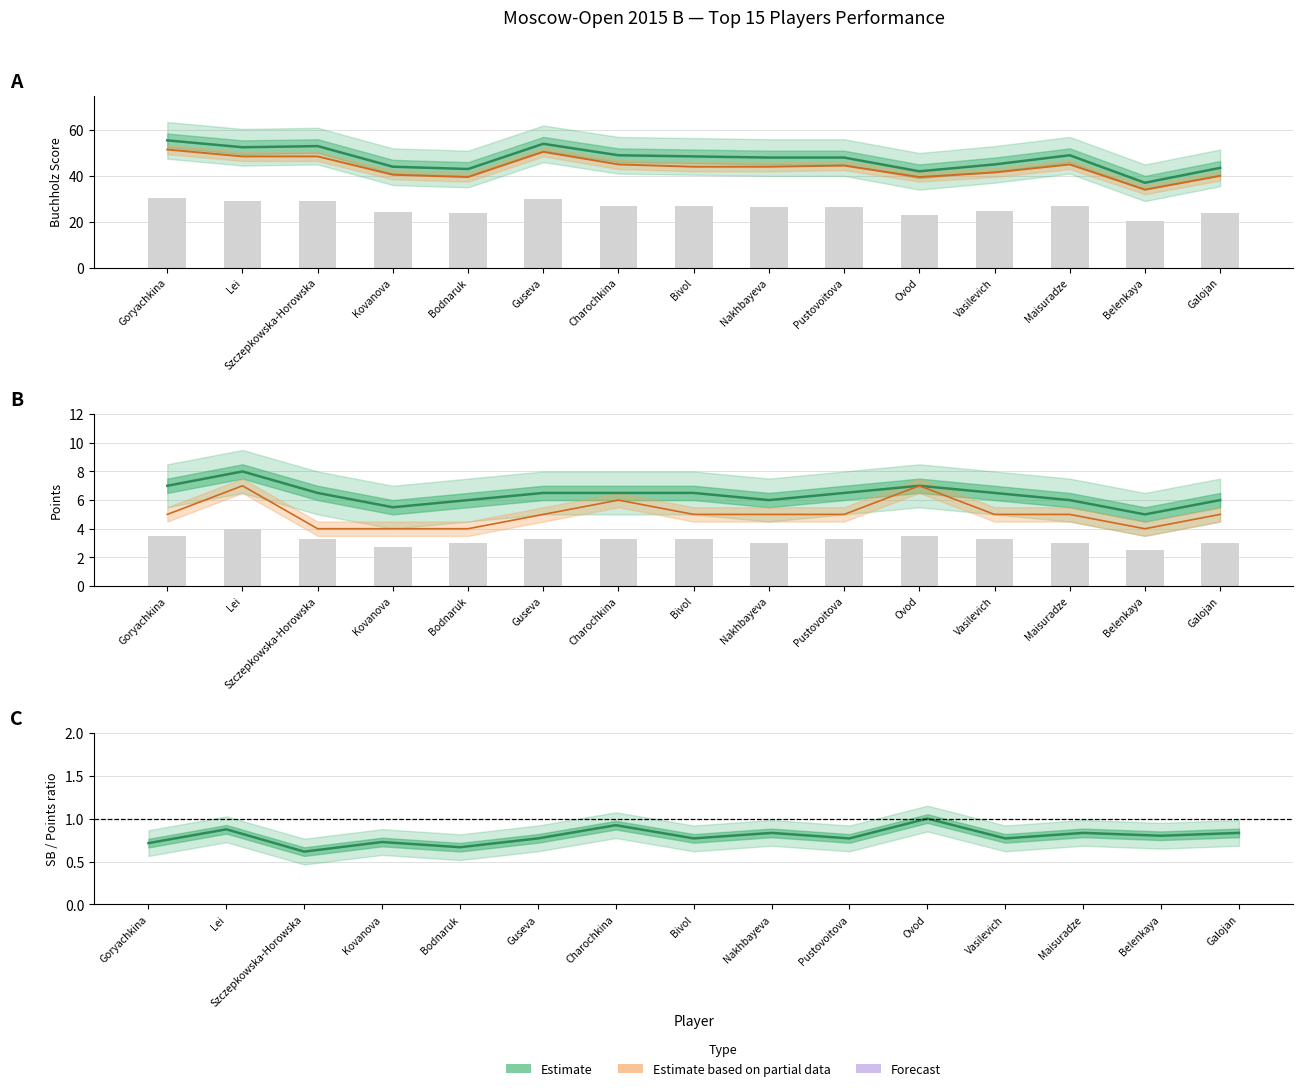

What is the label of the 14th bar from the right?

Lei